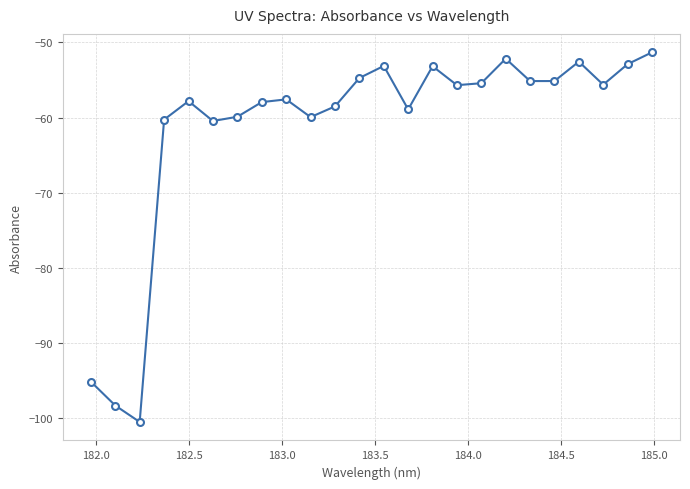

How many points are higher than both their immediate neighbors (excluding endpoints)?

6